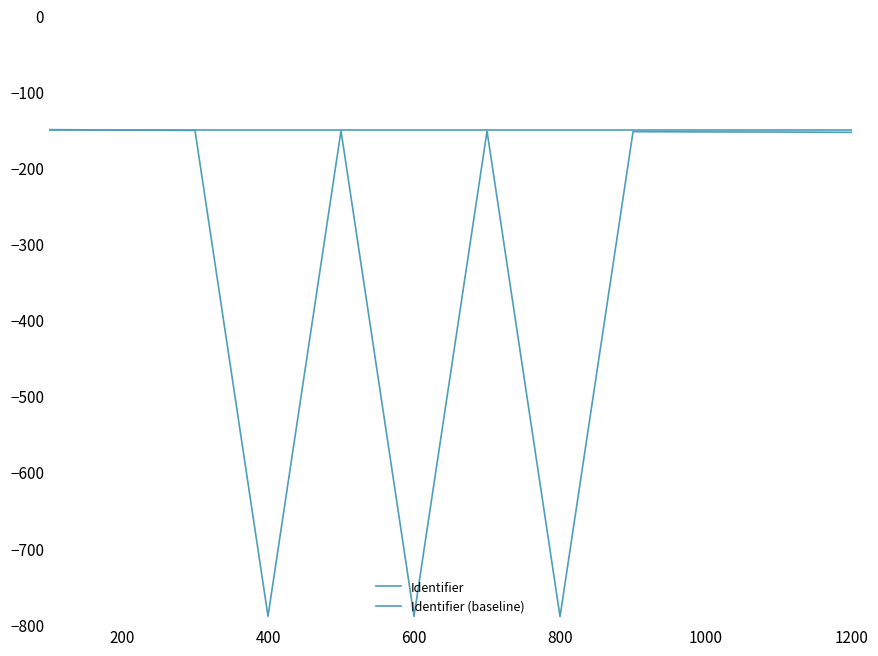

What is the average value?

-311.4